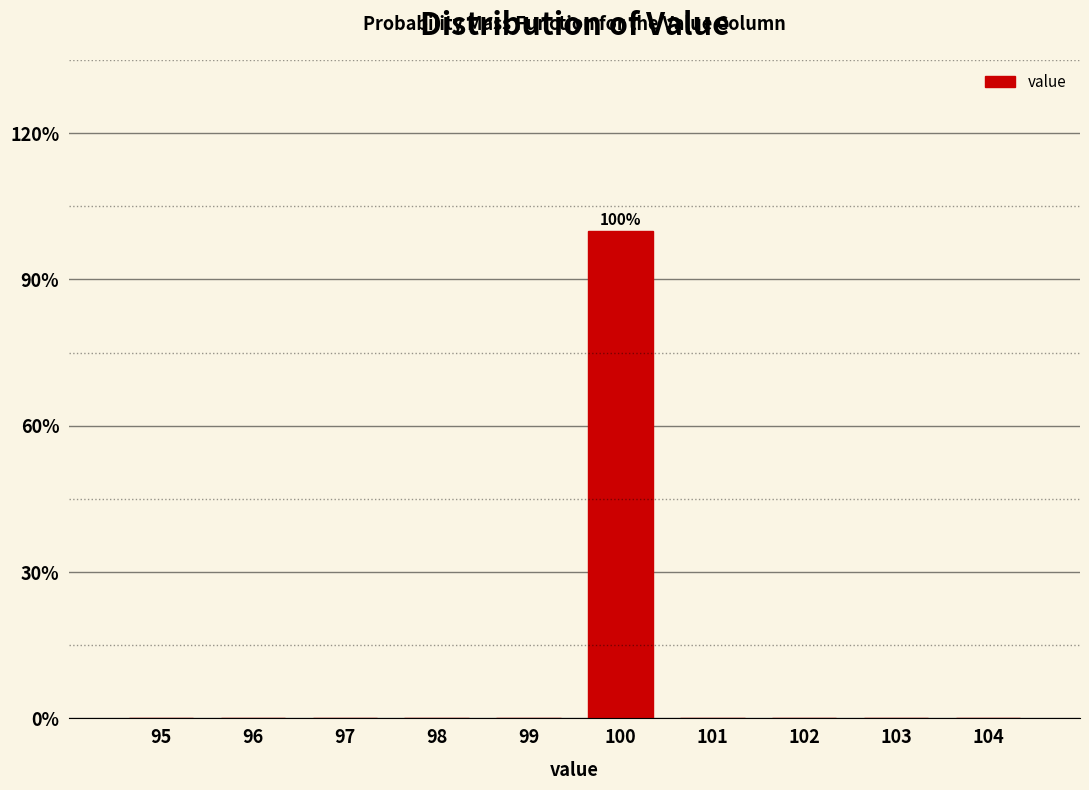

Reading right to left, transcribe all the data shown in this chart.

104=0	103=0	102=0	101=0	100=100	99=0	98=0	97=0	96=0	95=0